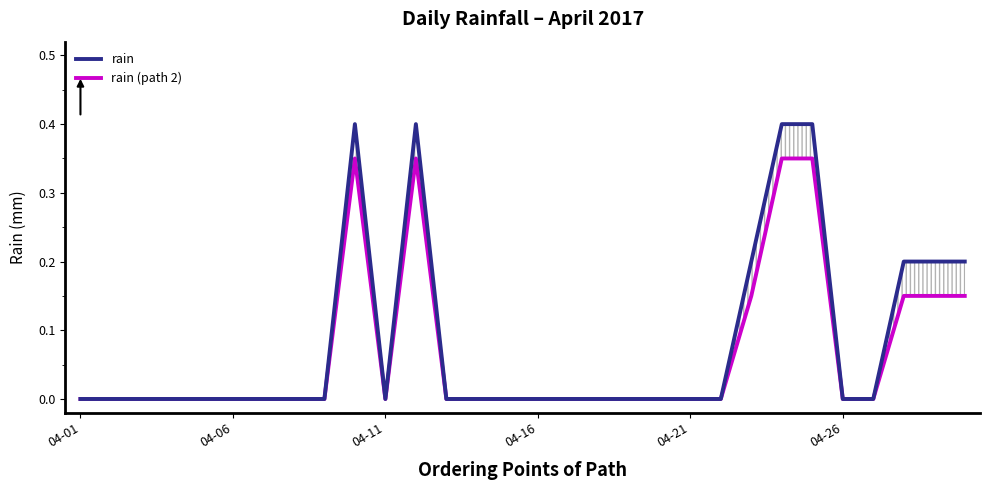

At how many categories does at least one series exceed 0?

8